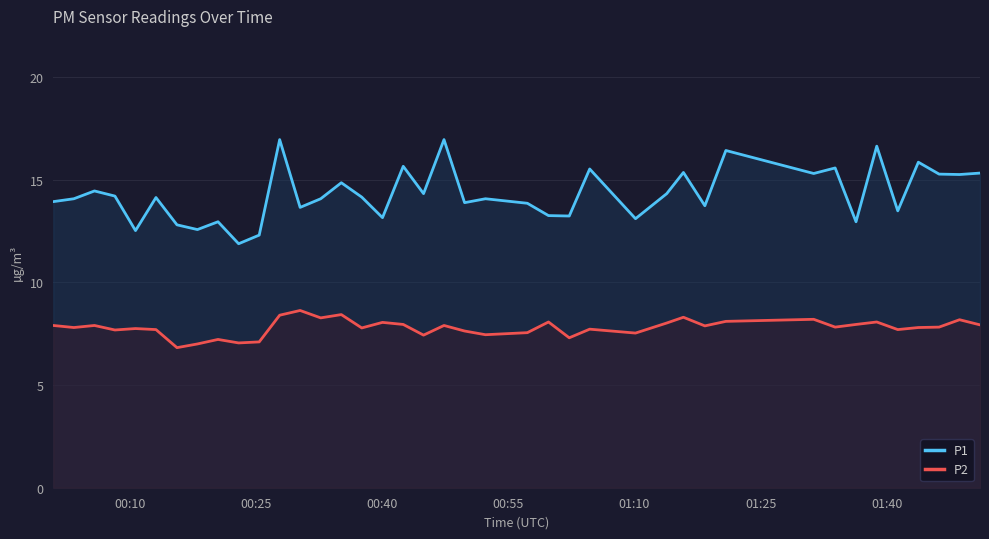

Rank the series by their maximum value, from highest to lowest.

P1, P2